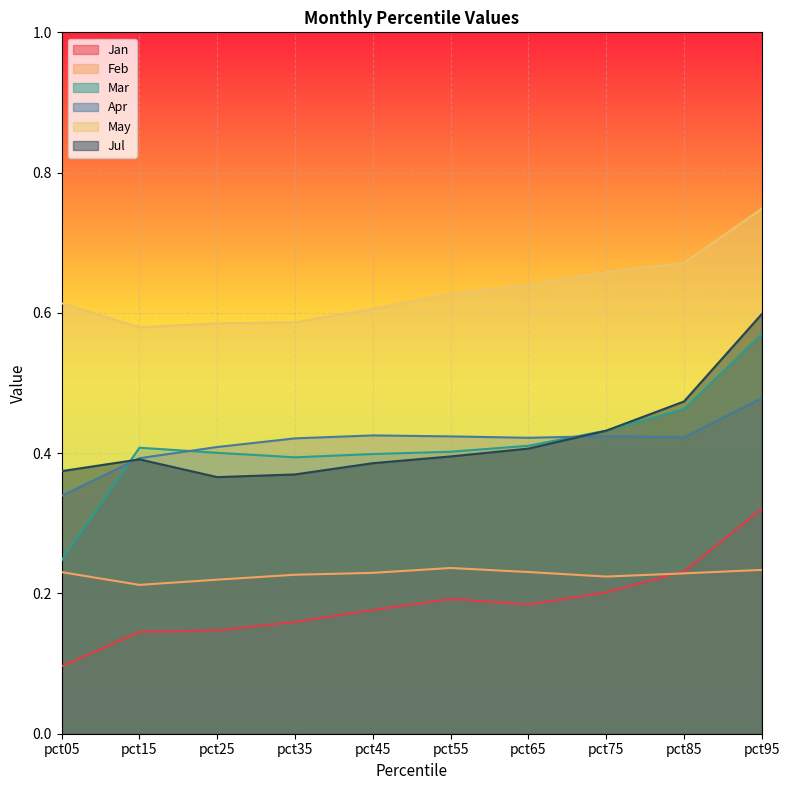

At how many categories does at least one series exceed 0?

10